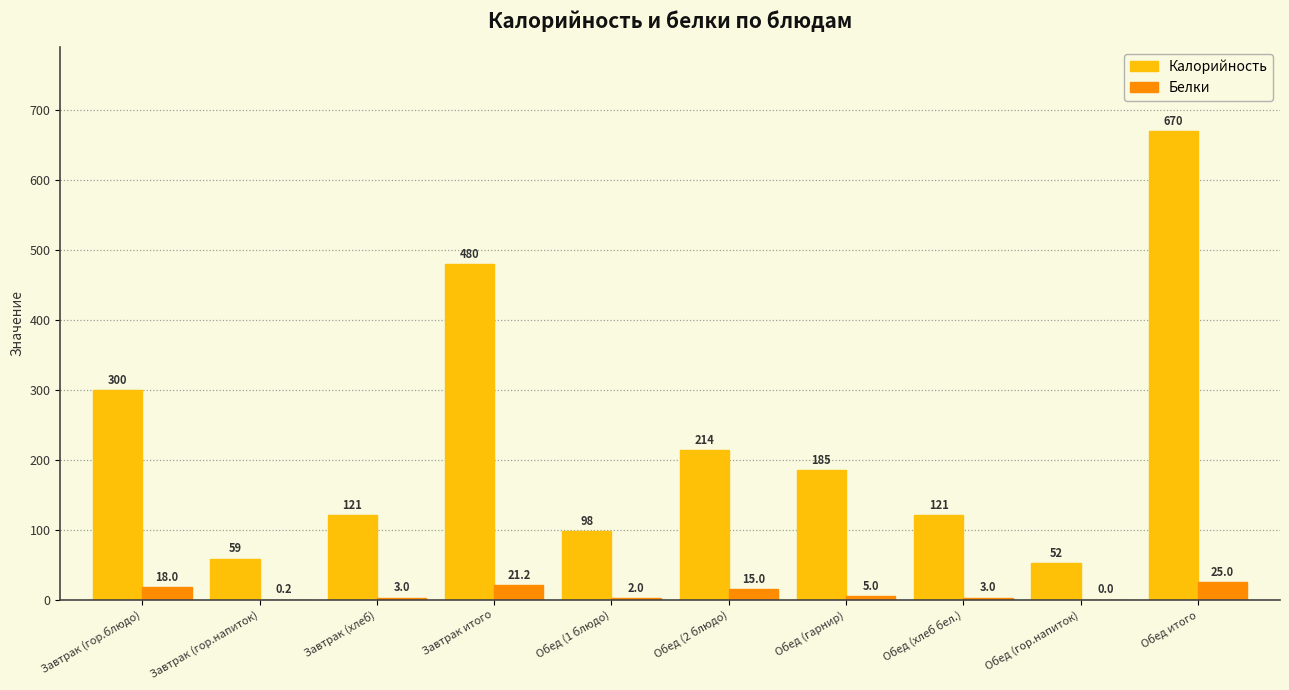

Which series has the largest total across all categories?

Калорийность